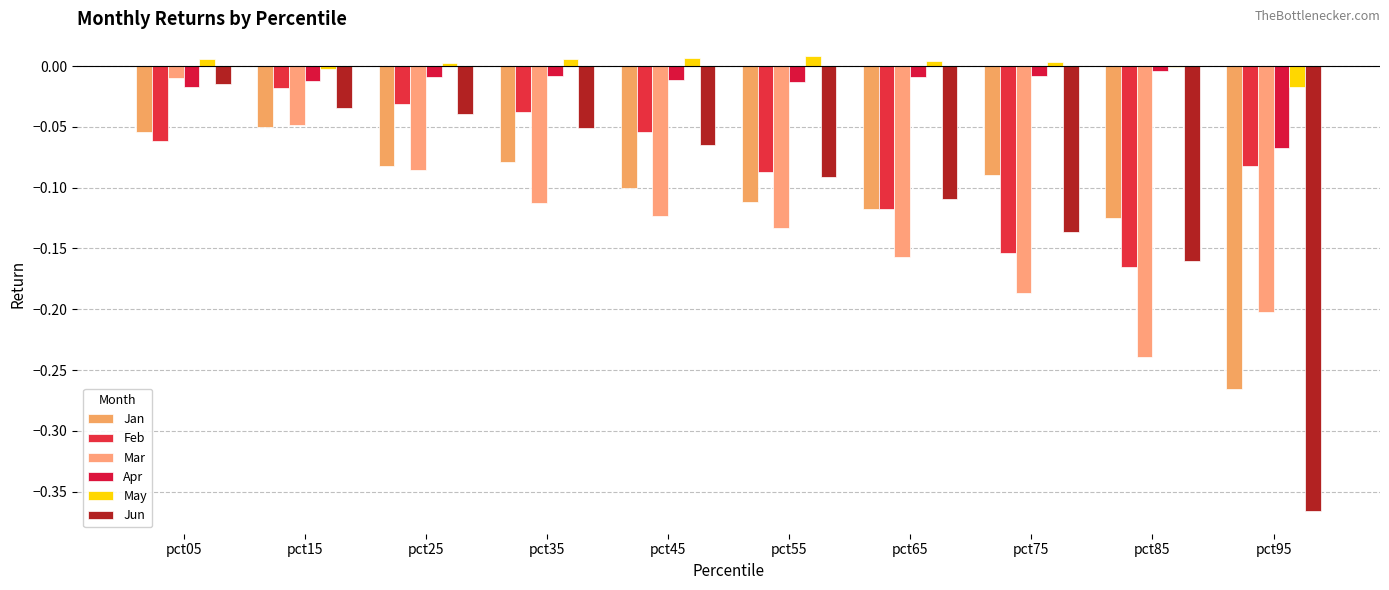

How many categories are shown in the chart?

10